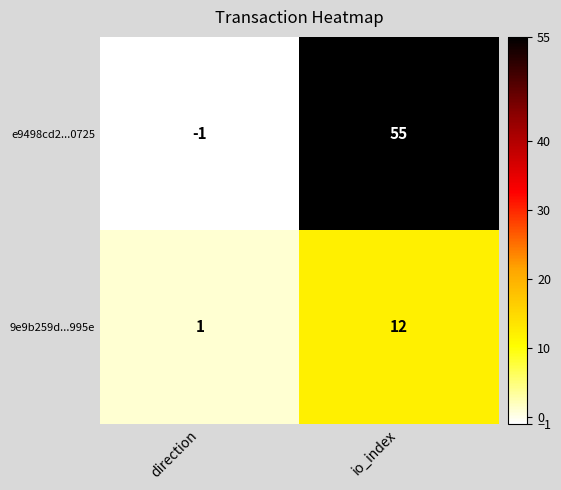

What is the difference between the e9498cd2...0725 values at io_index and direction?

56